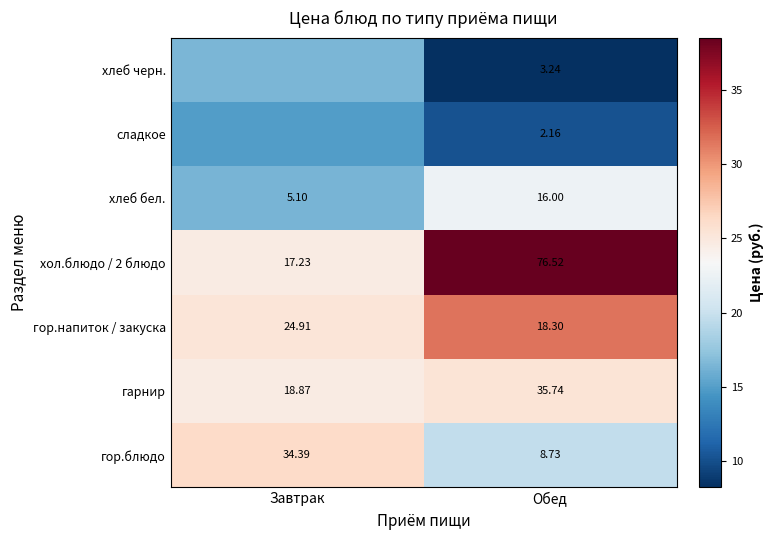

At which label does гарнир reach its peak?

Обед